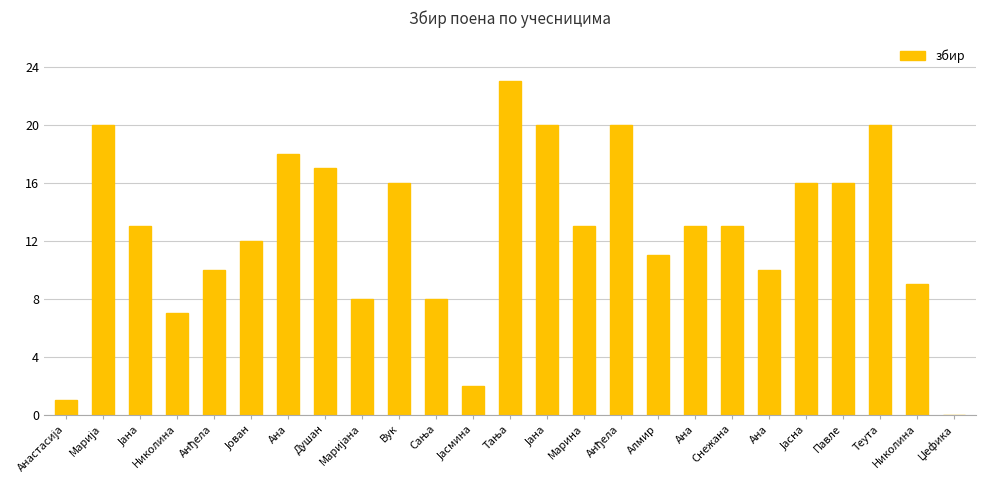

Reading left to right, what are all the values shown in this chart?

Анастасија=1	Марија=20	Јана=13	Николина=7	Анђела=10	Јован=12	Ана=18	Душан=17	Маријана=8	Вук=16	Сања=8	Јасмина=2	Тања=23	Јана=20	Марина=13	Анђела=20	Алмир=11	Ана=13	Снежана=13	Ана=10	Јасна=16	Павле=16	Теута=20	Николина=9	Џефика=0